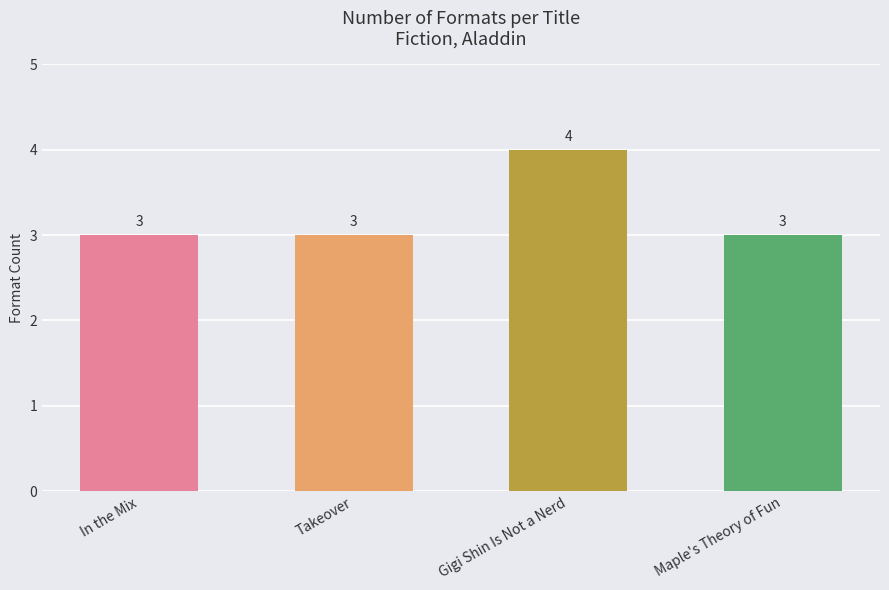

What is the ratio of the value at Gigi Shin Is Not a Nerd to the value at Takeover?

1.3